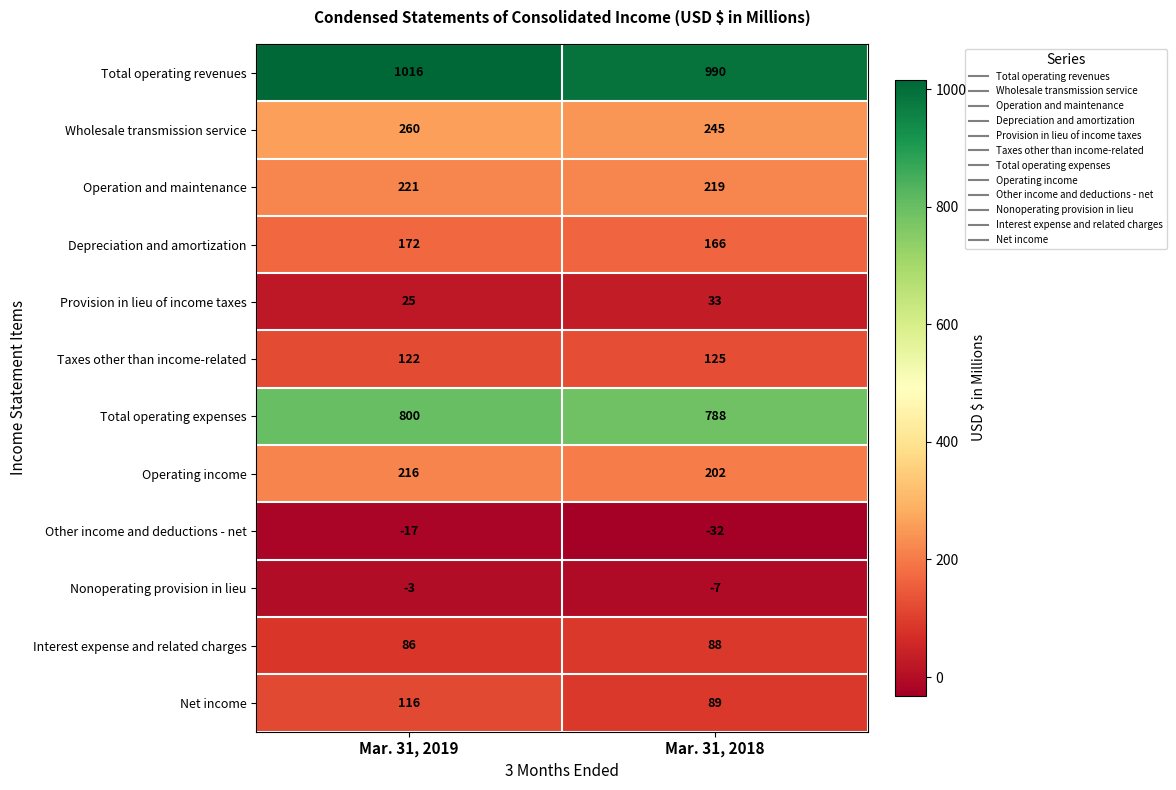

At Mar. 31, 2018, list the series in order from largest to smallest.

Total operating revenues, Total operating expenses, Wholesale transmission service, Operation and maintenance, Operating income, Depreciation and amortization, Taxes other than income-related, Net income, Interest expense and related charges, Provision in lieu of income taxes, Nonoperating provision in lieu, Other income and deductions - net